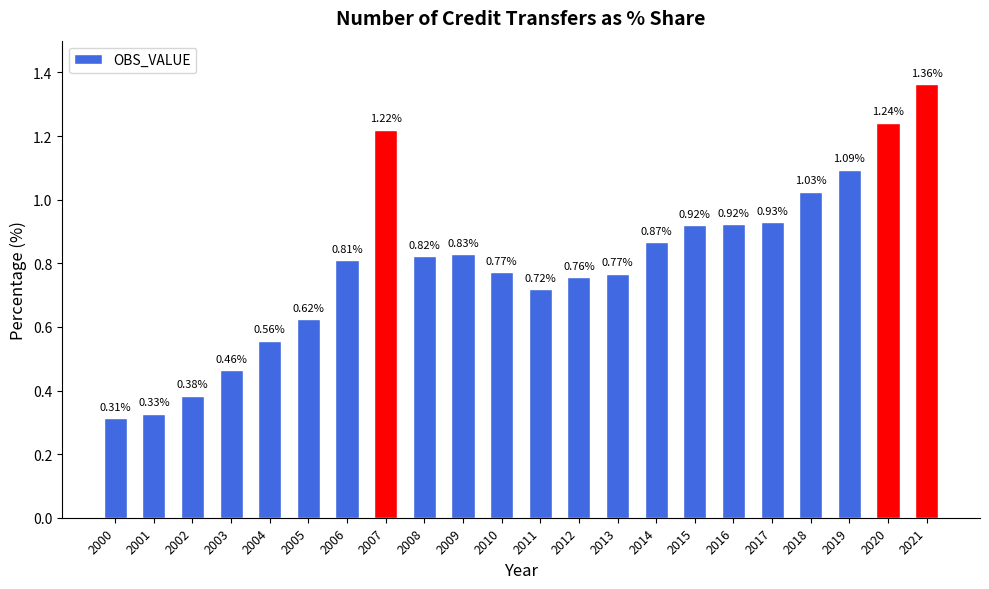

Where is the data nearest to the value 0?

2000